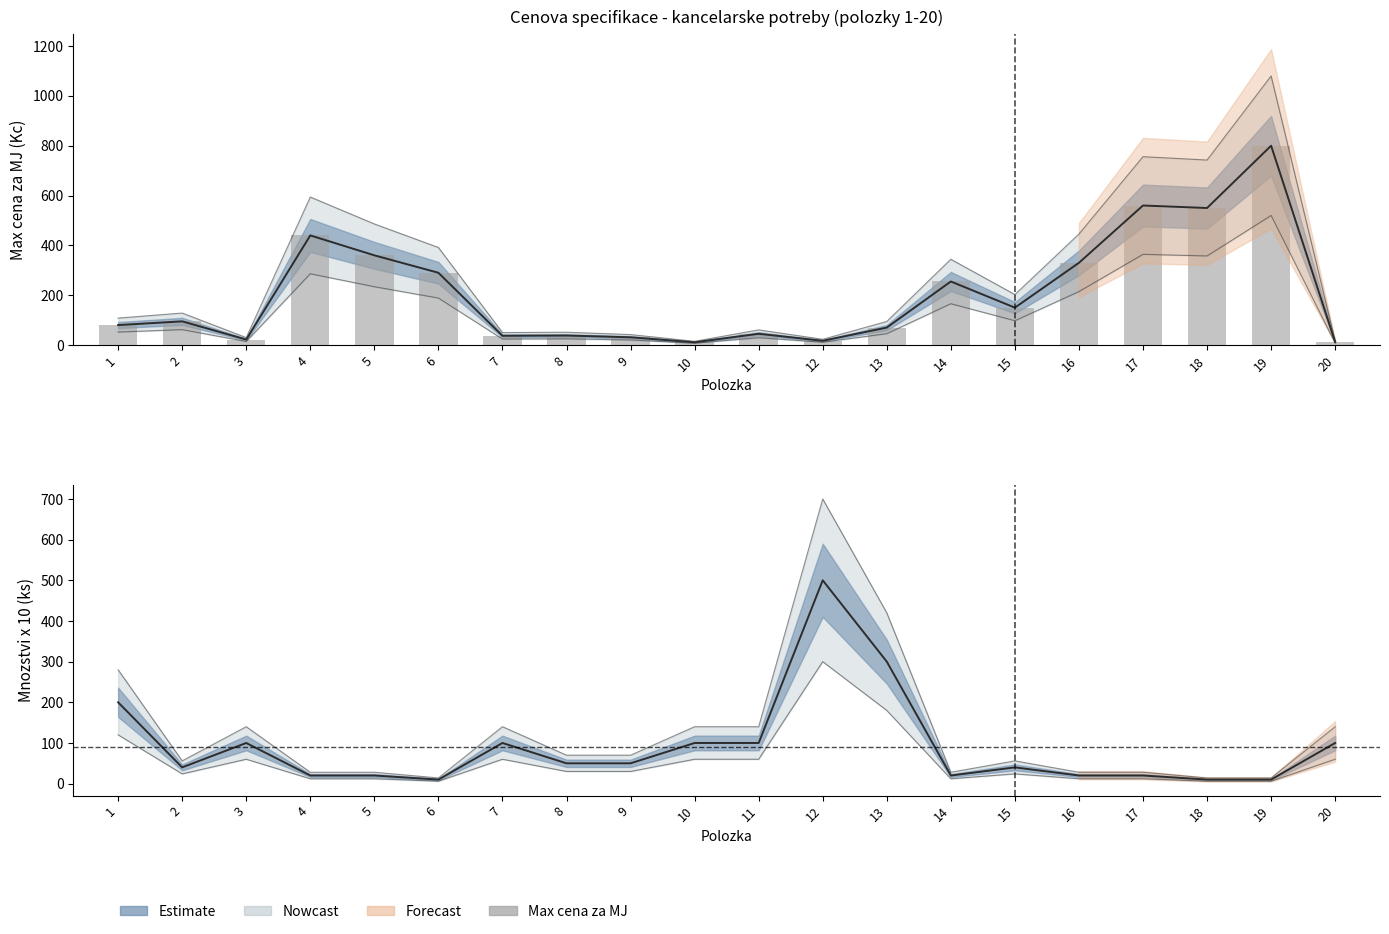

At 20, list the series in order from largest to smallest.

Mnozstvi x 10, Max cena za MJ